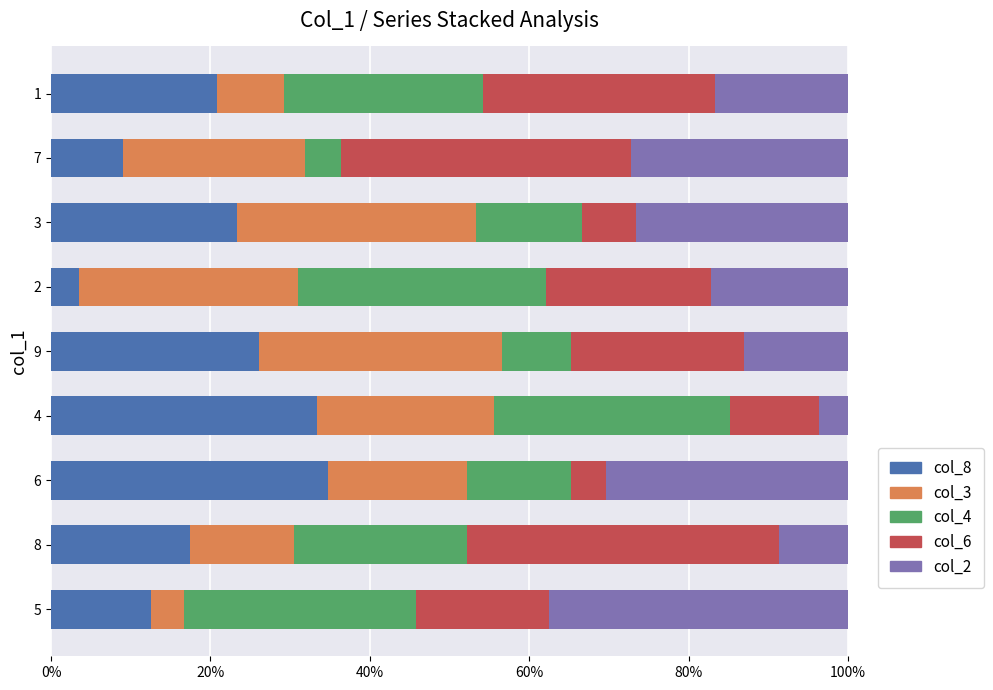

What are all the series names shown in the legend?

col_8, col_3, col_4, col_6, col_2